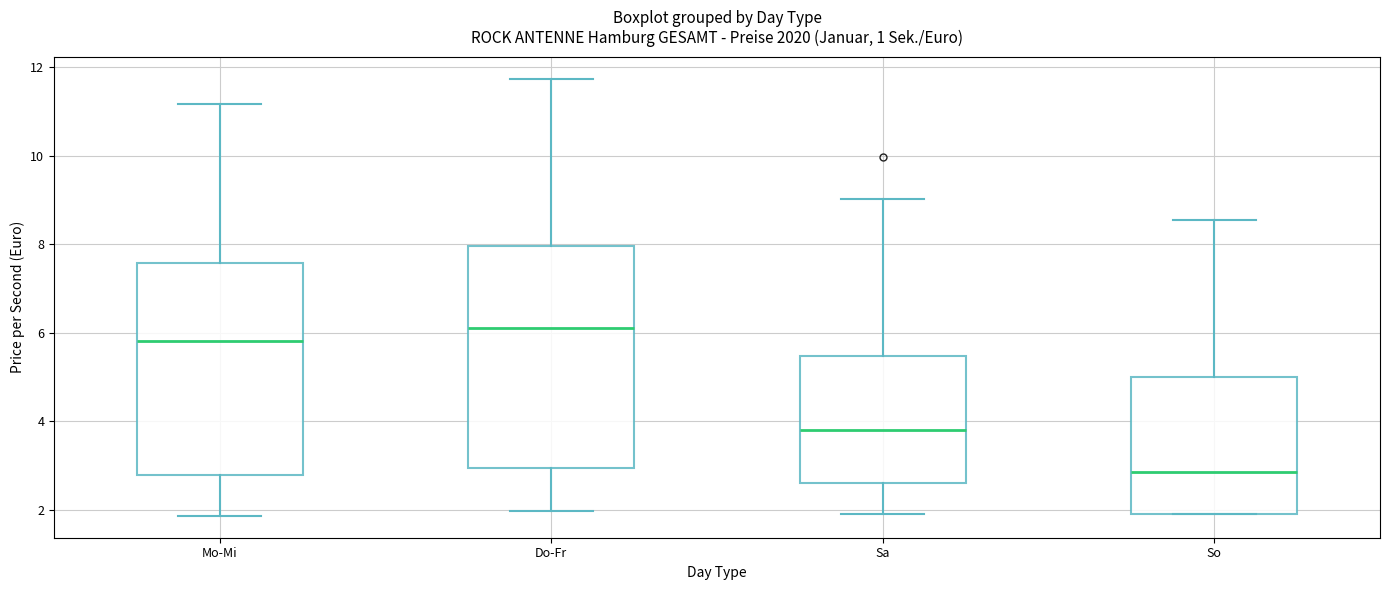

Where does the upper whisker of the box for Sa end on the y-axis? The values are not printed on the chart, so give them approximately, as read against the axis.

9.0